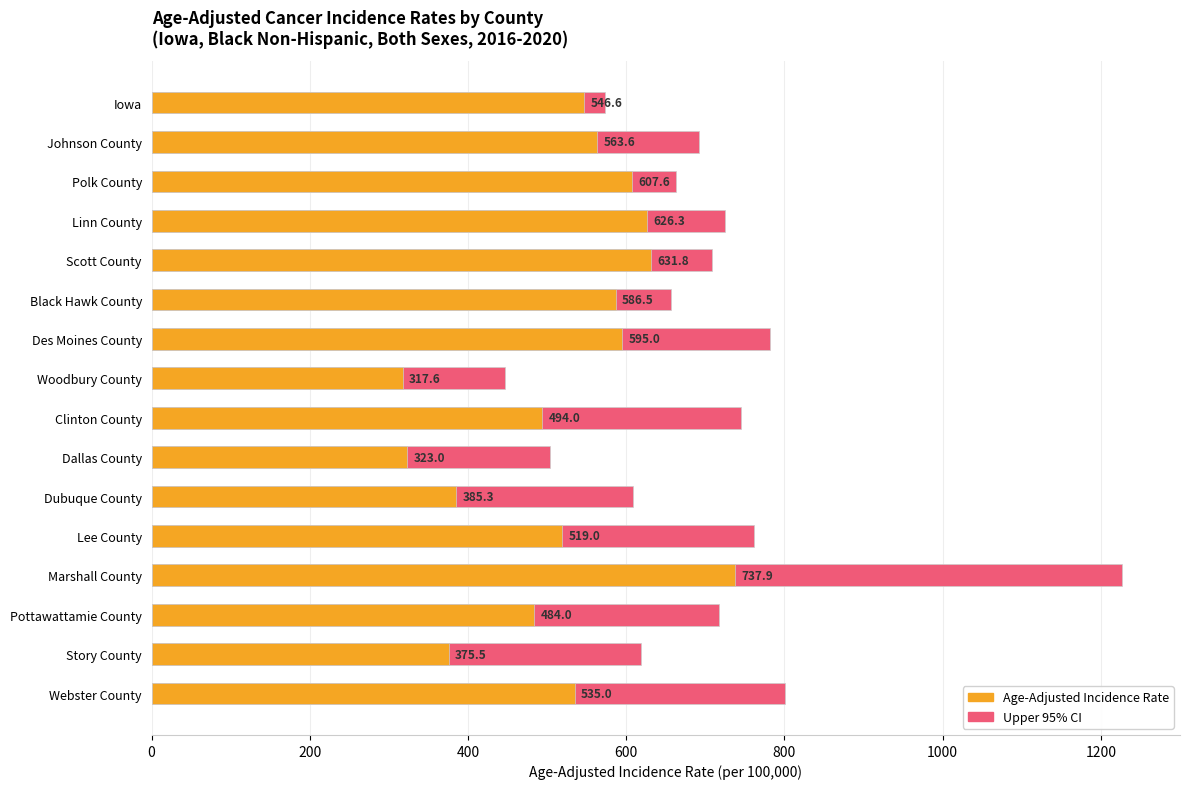

How many bars are there in total?

32